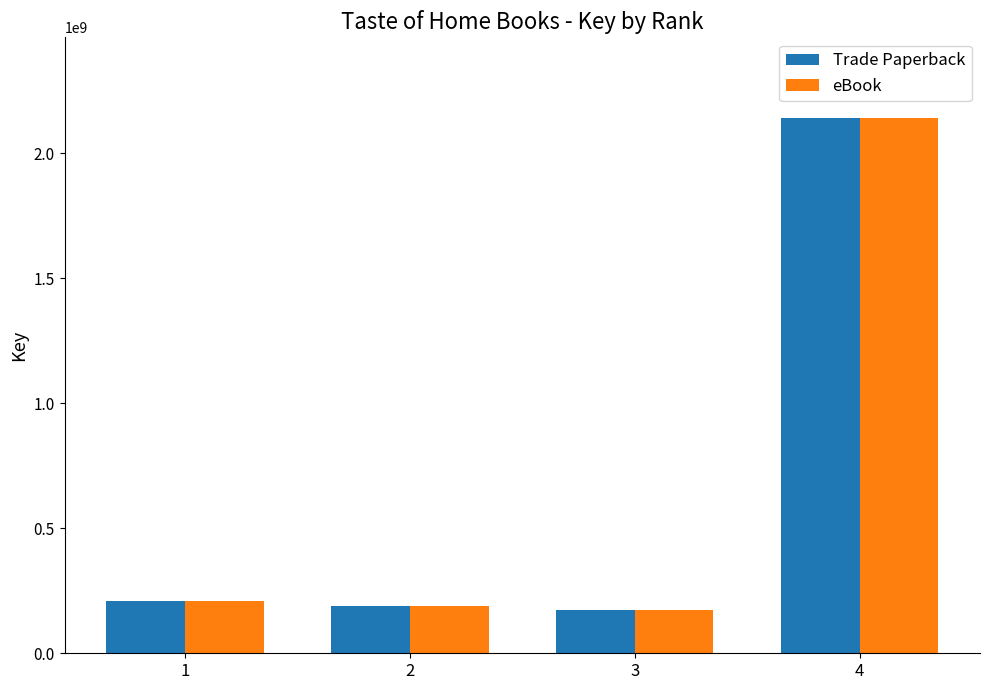

What is the difference between the eBook values at 1 and 2?

20525346